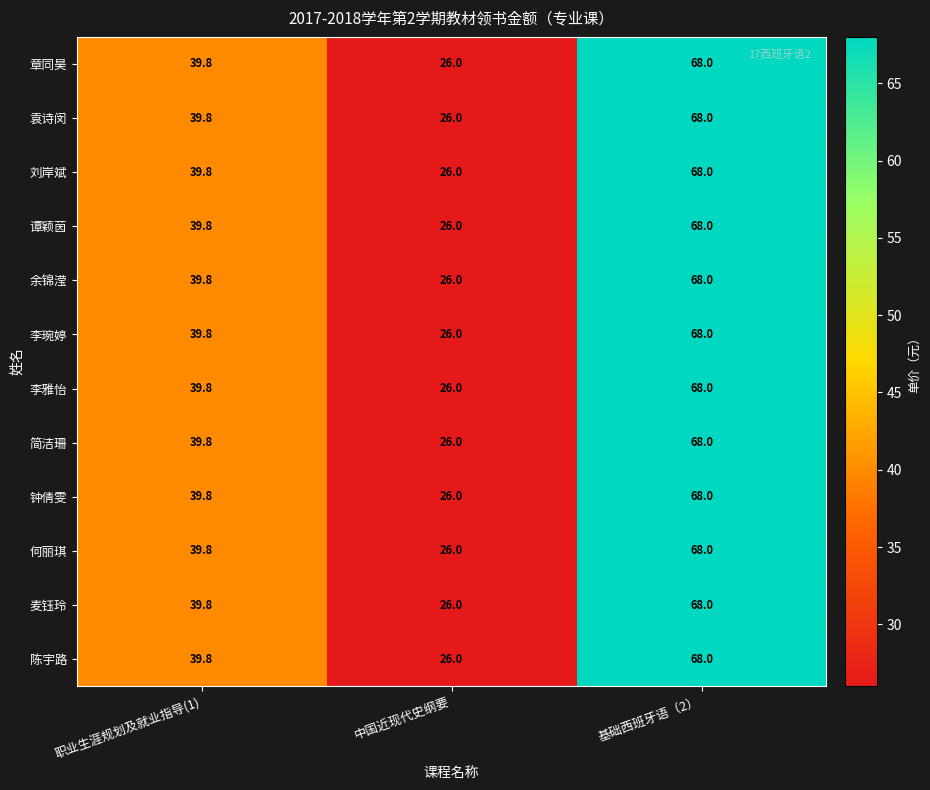

Rank the categories by 李雅怡 value from highest to lowest.

基础西班牙语（2）, 职业生涯规划及就业指导(1), 中国近现代史纲要